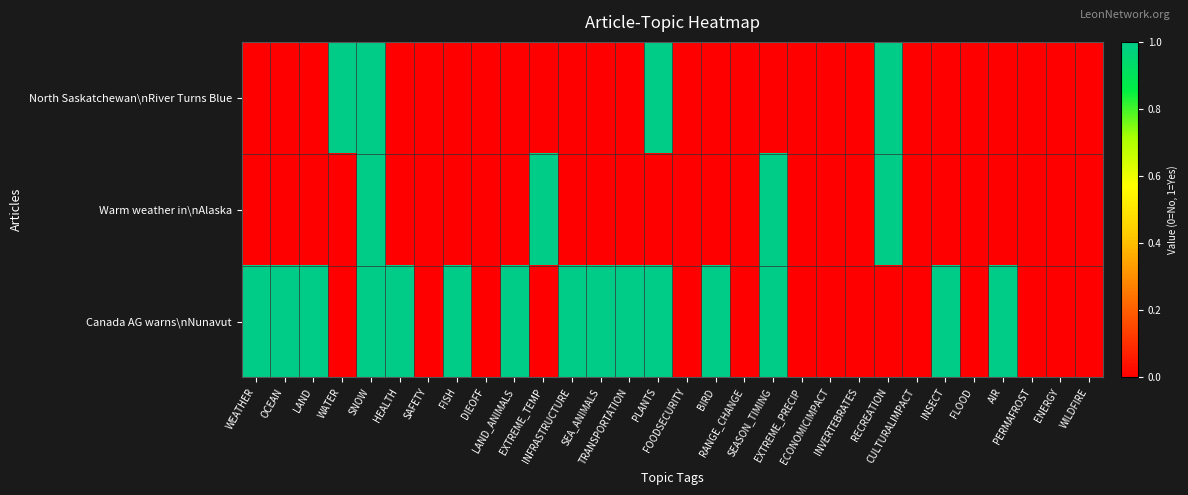

Between WATER and FOODSECURITY, which series saw the biggest shift?

North Saskatchewan\nRiver Turns Blue